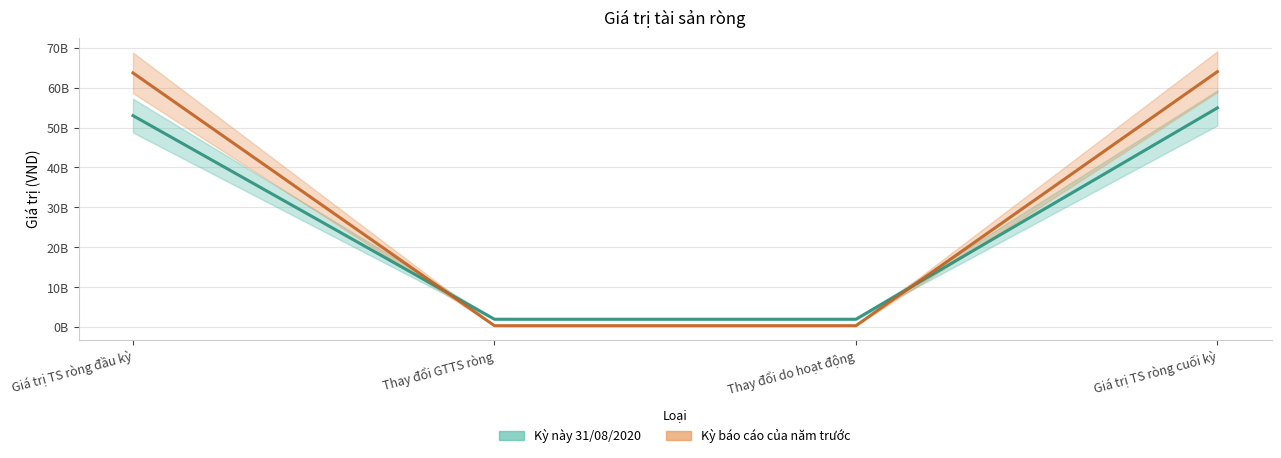

Is the value of Kỳ báo cáo của năm trước at Thay đổi GTTS ròng greater than the value of Kỳ này 31/08/2020 at Thay đổi GTTS ròng?

No